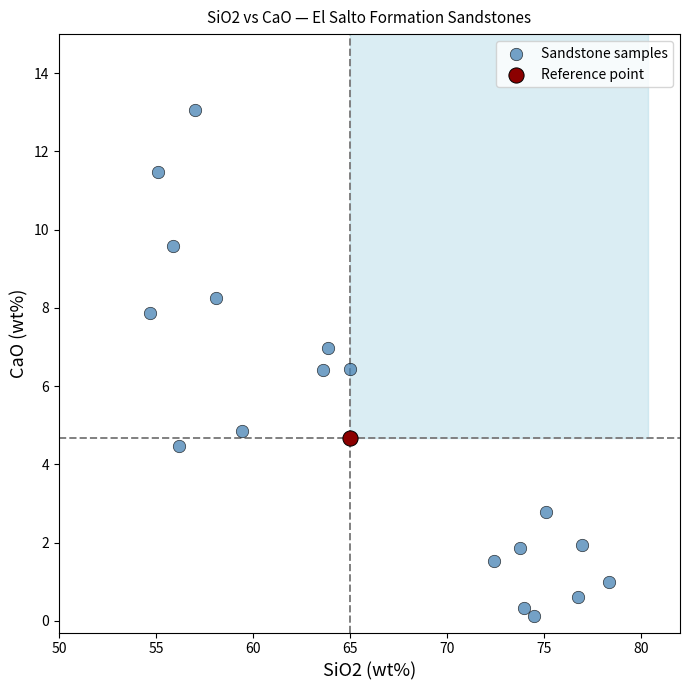

What are all the series names shown in the legend?

Sandstone samples, Reference point